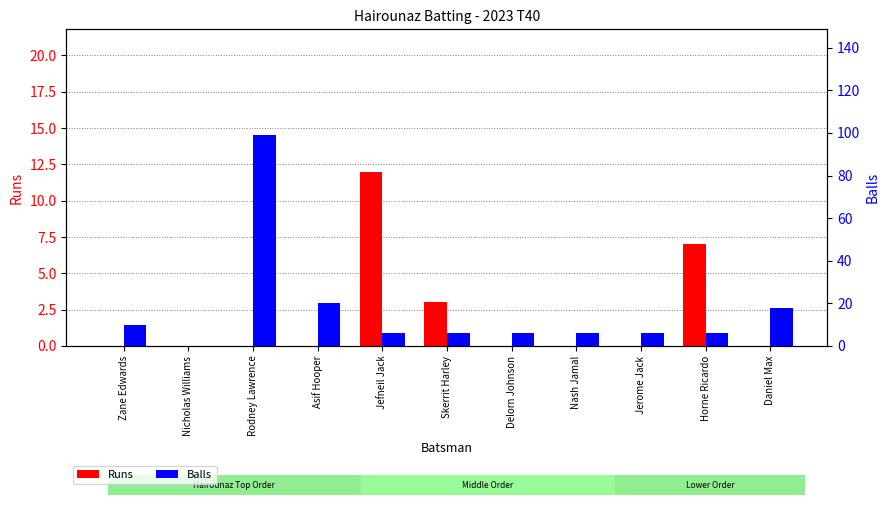

What are all the series names shown in the legend?

Runs, Balls